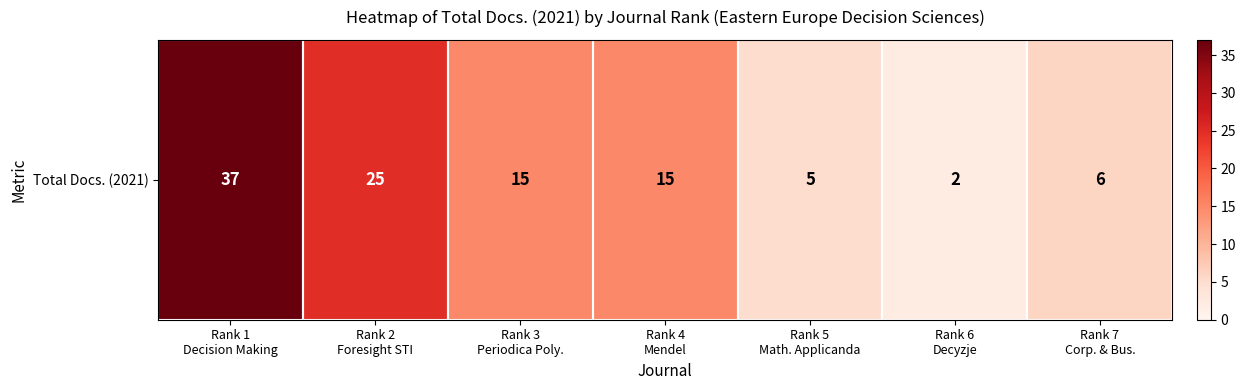

What is the change in value from Rank 1
Decision Making to Rank 5
Math. Applicanda?

-32